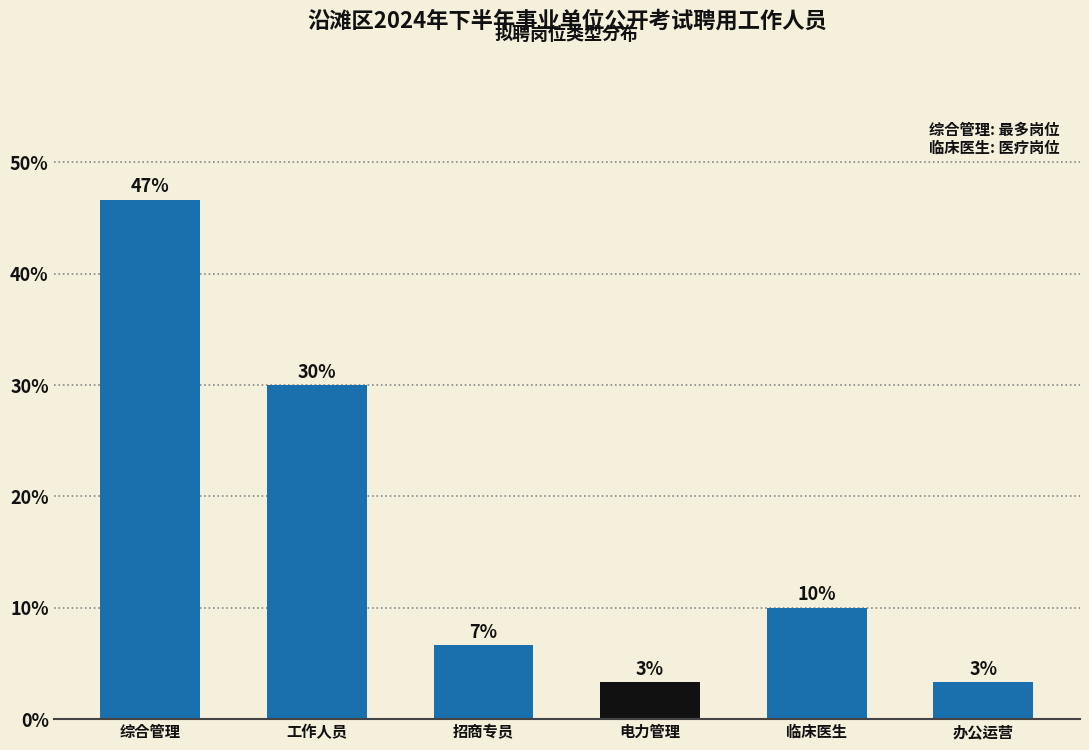

Are the bars horizontal?

No